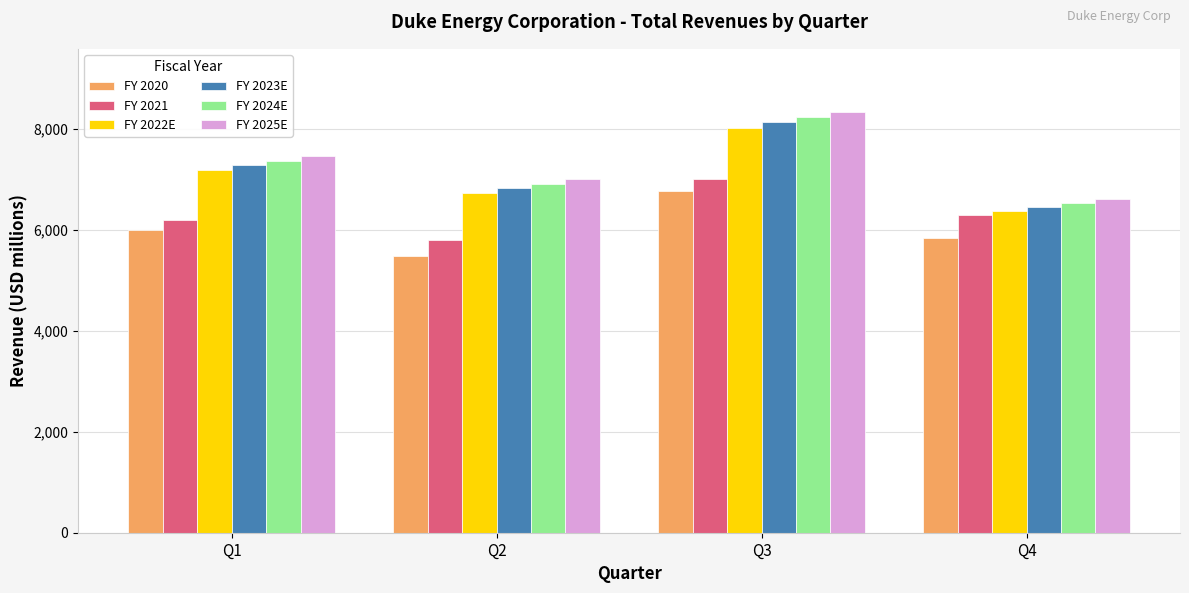

What is the total value across all series at Q3?

46489.7